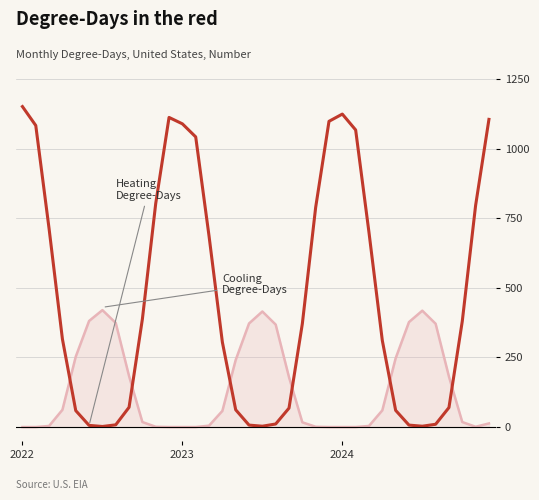

What is the maximum value shown in the chart?

1151